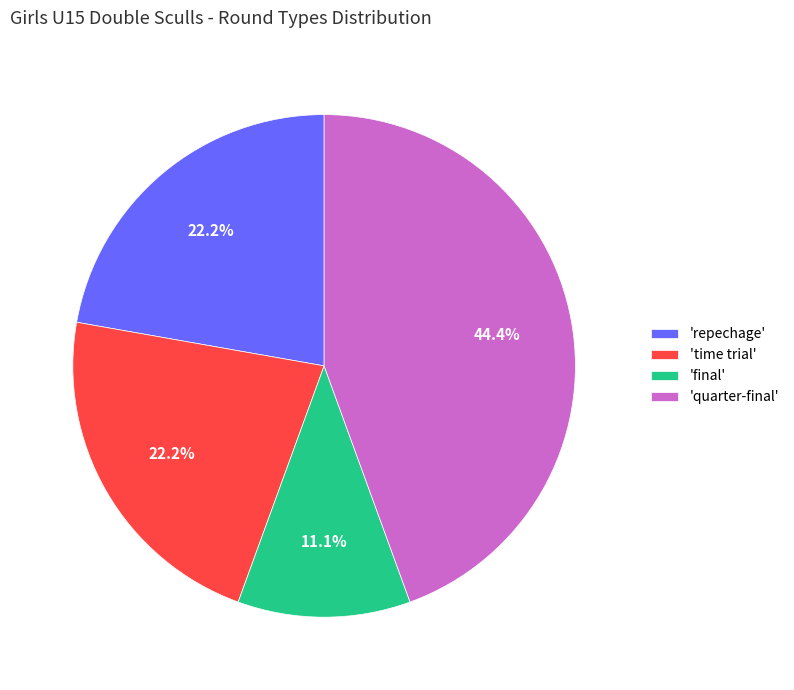

What is the ratio of the value at 'time trial' to the value at 'final'?

2.0